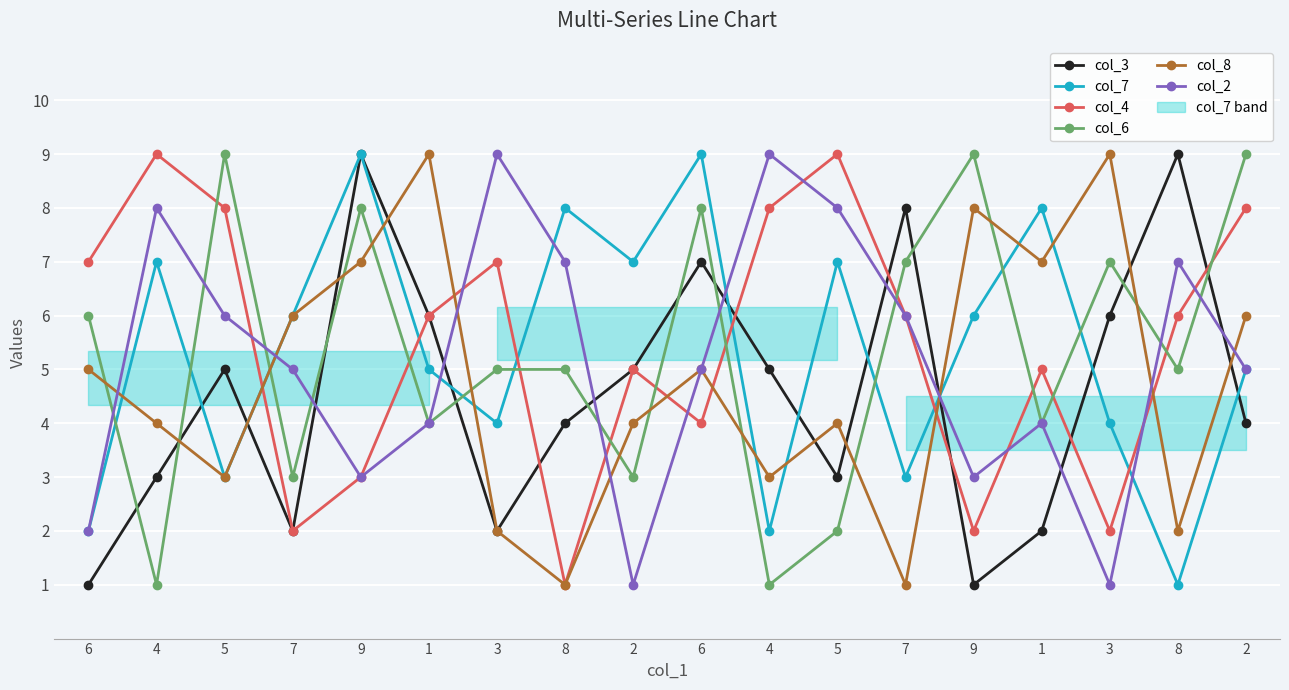

How many data points in col_3 are less than 5?

9